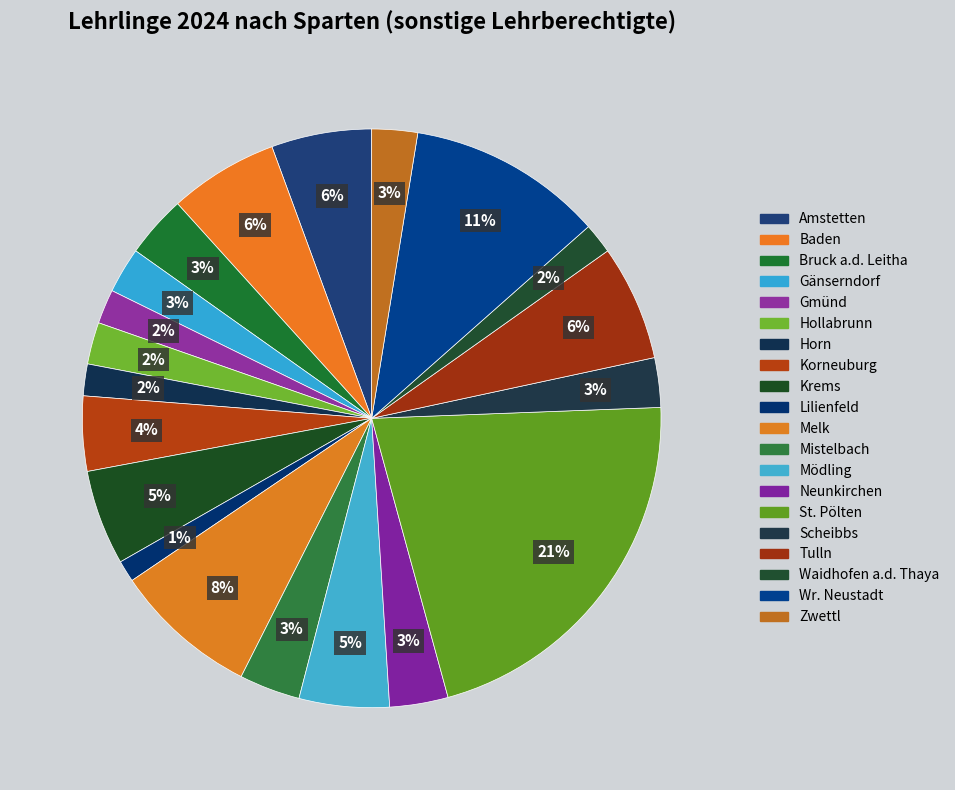

Is the sum of Scheibbs and Waidhofen a.d. Thaya greater than half?

No